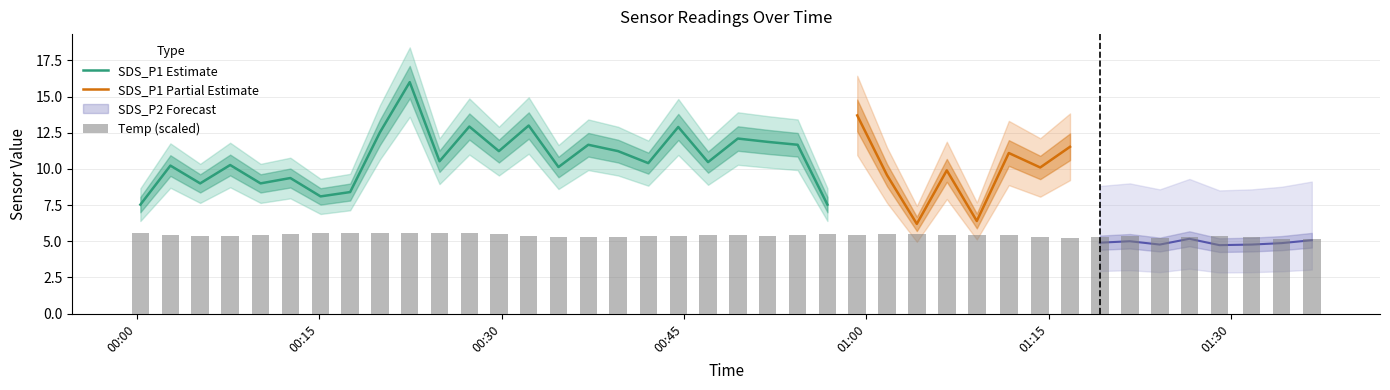

What is the spread (max minus min) of values at 2021/10/17 00:07:41?

5.6